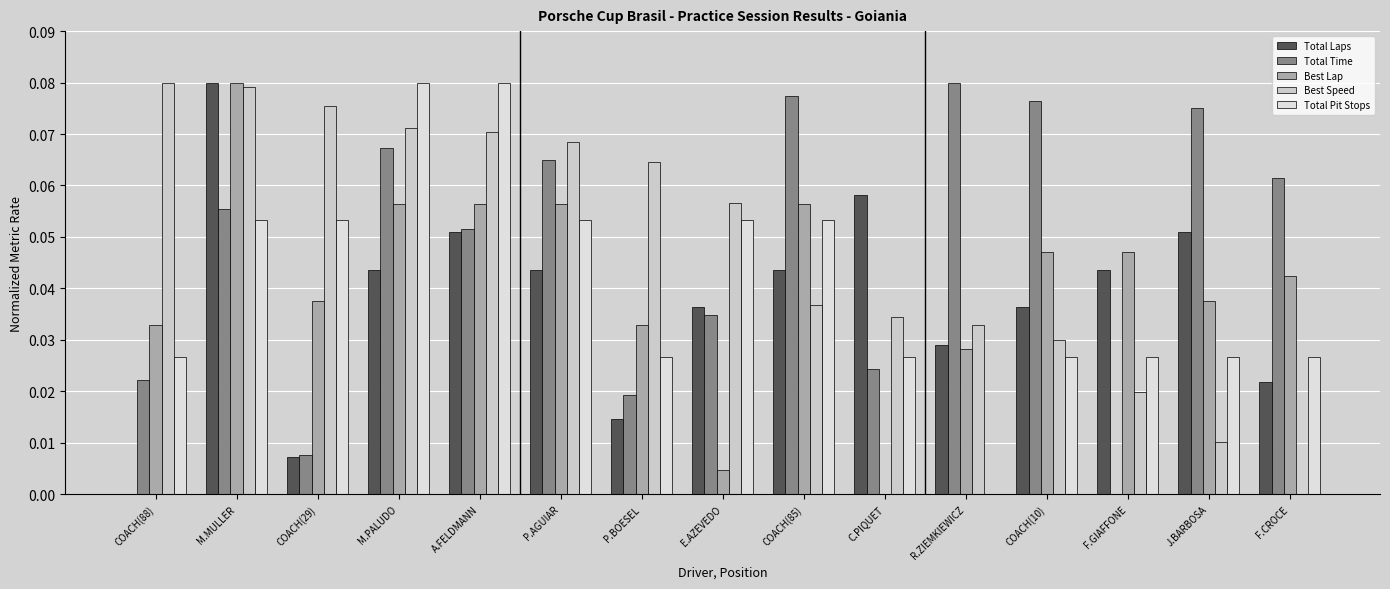

How many data points in Total Time are above 0?

14